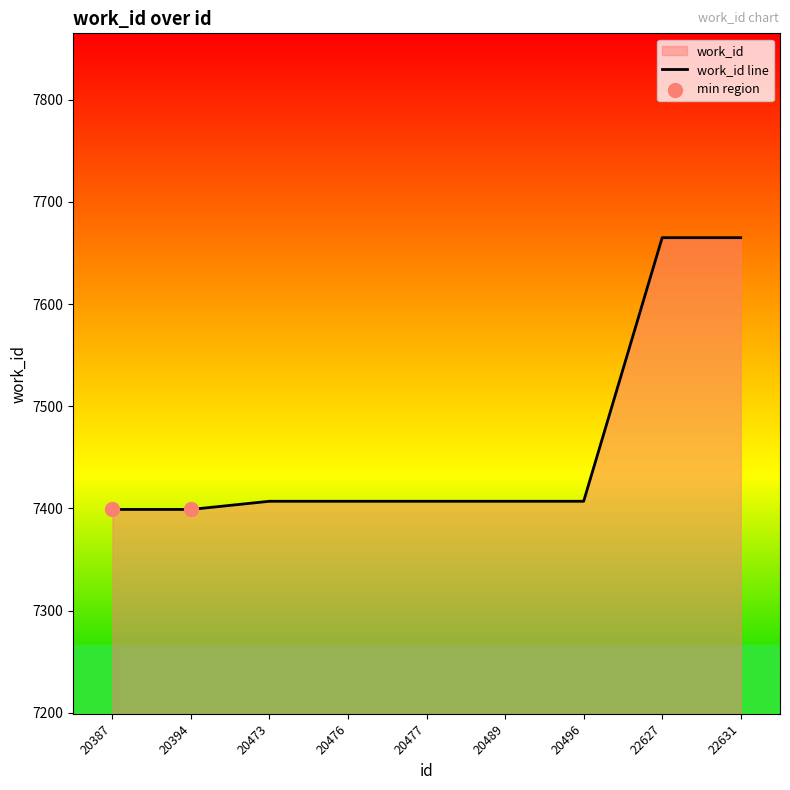

Approximately how many times larger is the value at 22631 compared to 20496?

1.0